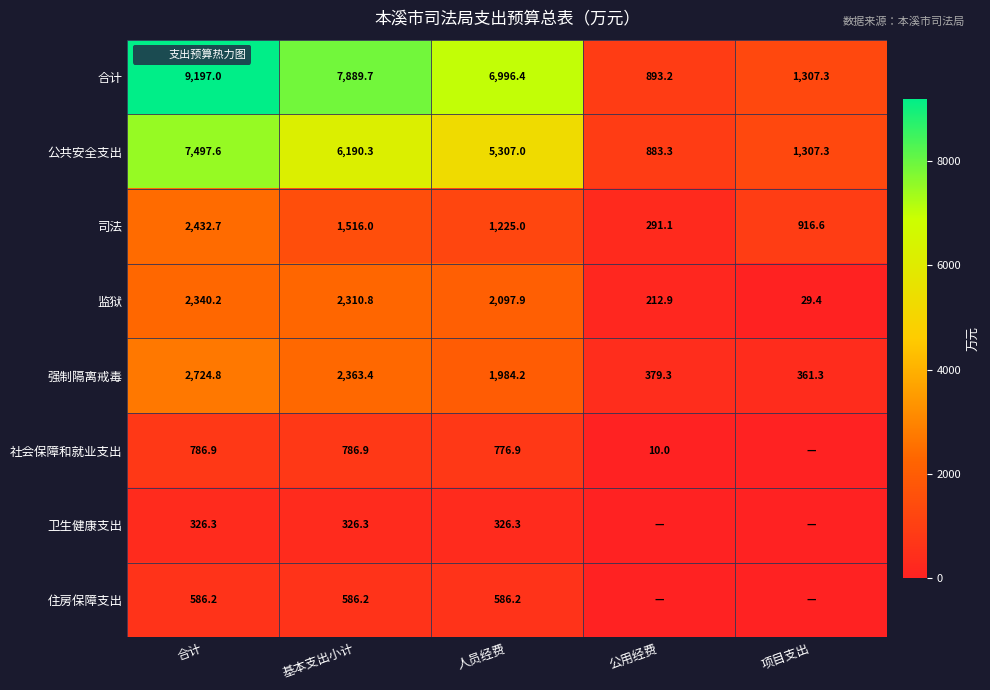

Between 基本支出小计 and 合计, which is larger?

合计